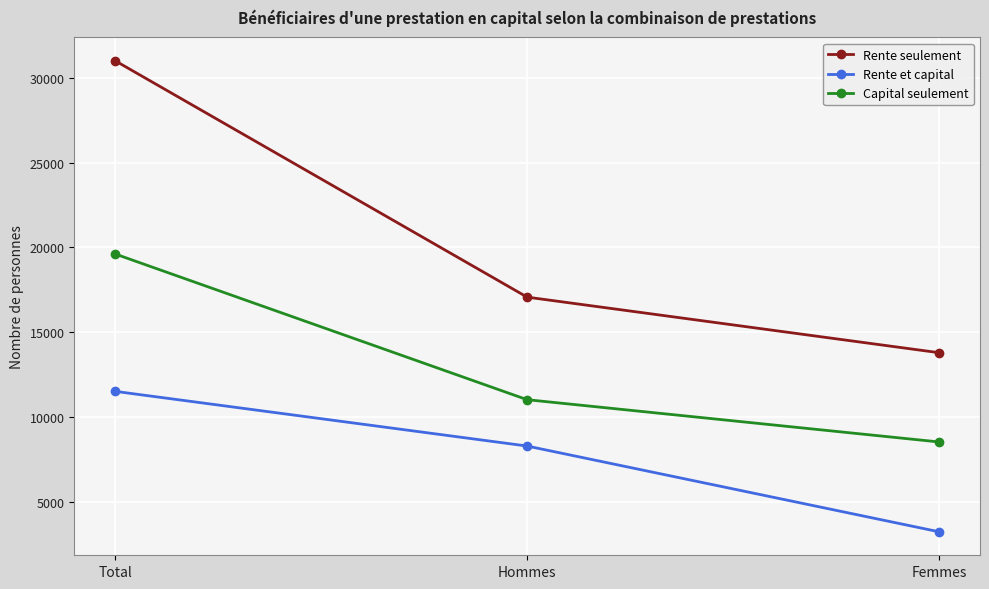

Which label corresponds to the smallest value in the chart?

Femmes